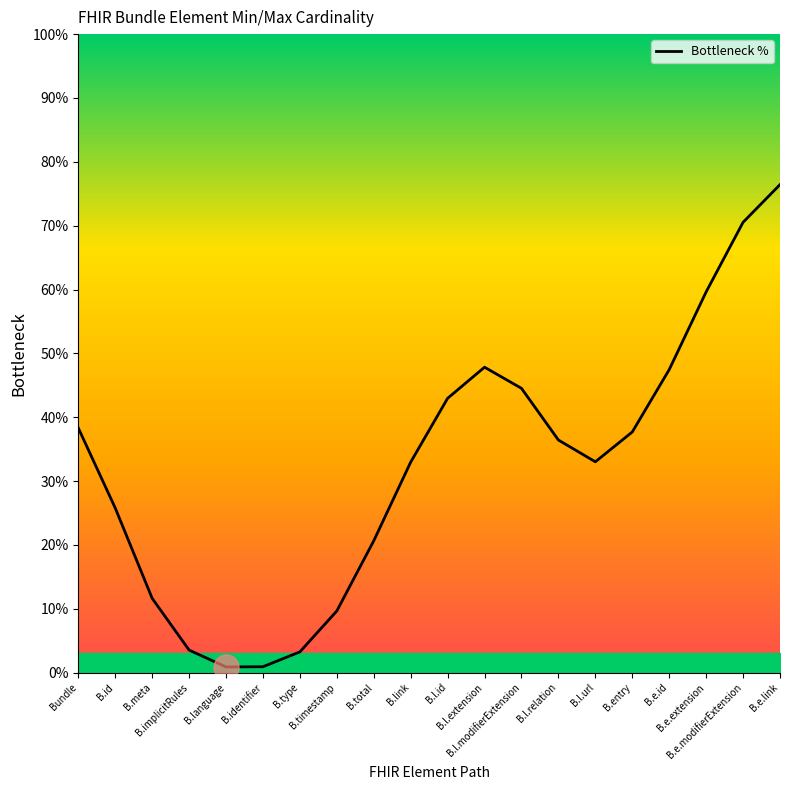

What is the average value?

32.2